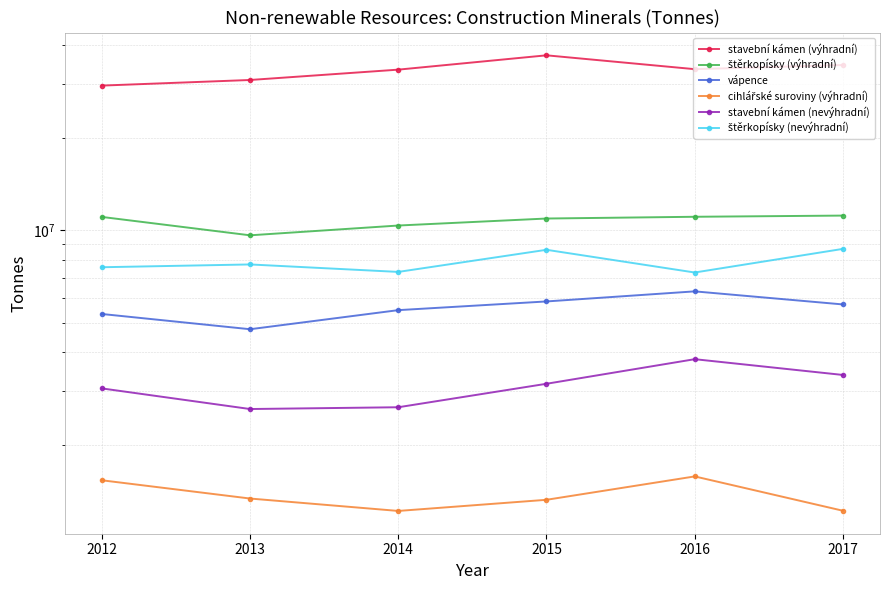

At how many categories does at least one series exceed 17743699?

6